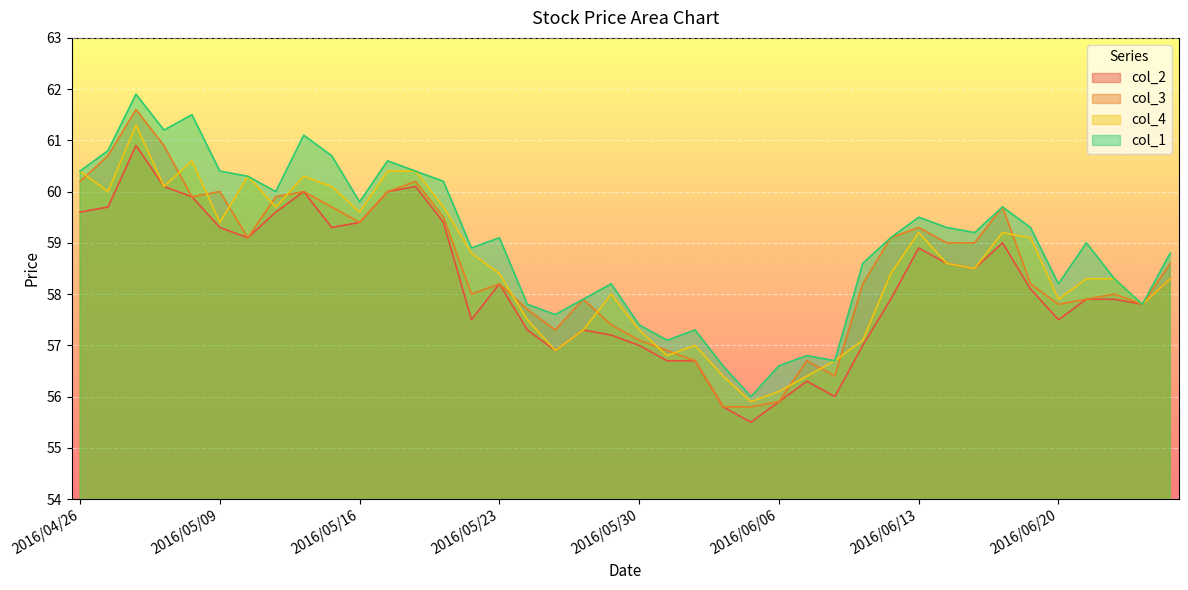

True or false: col_1 and col_3 cross at least once.

False